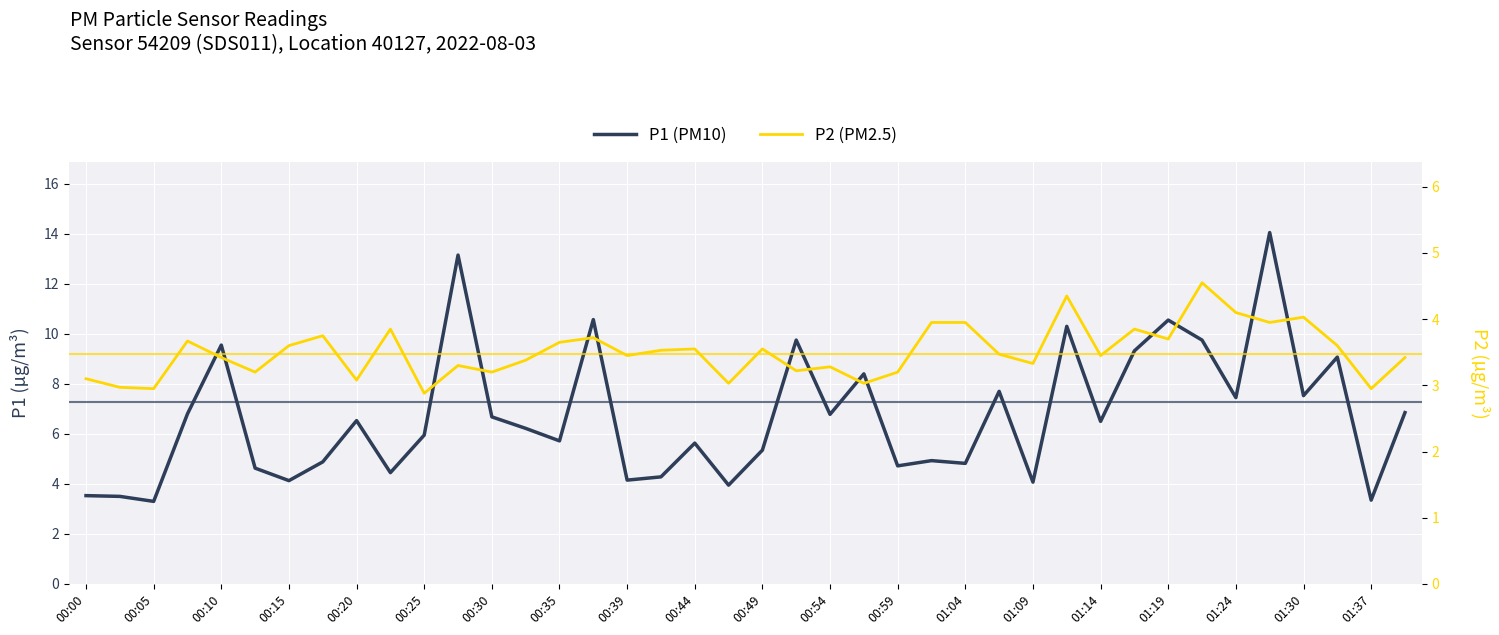

What is the label of the 39th point from the right?

00:05